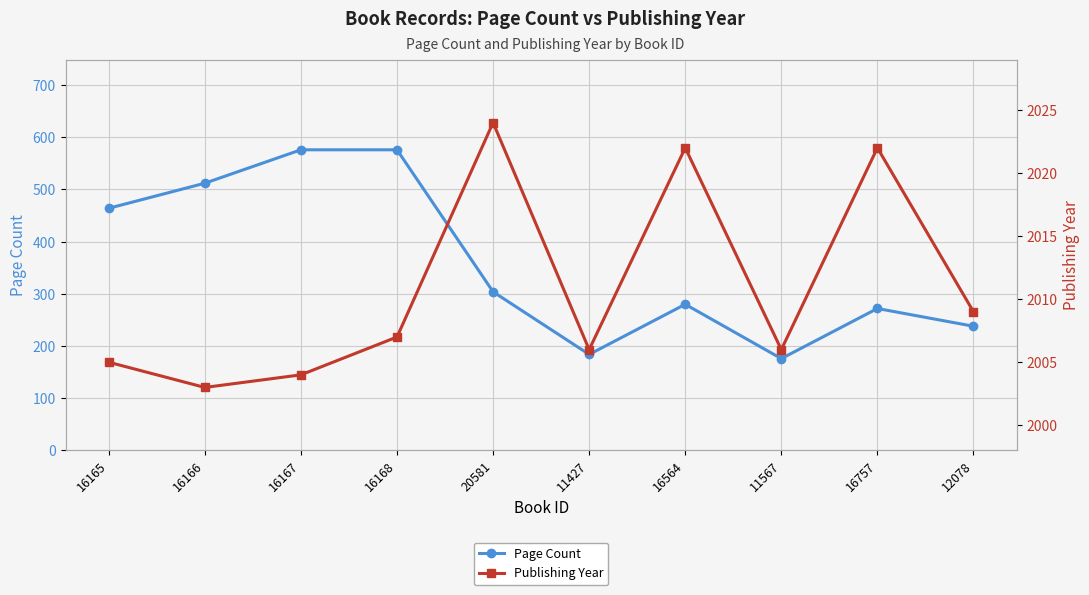

What is the difference between the Page Count values at 16168 and 20581?

272